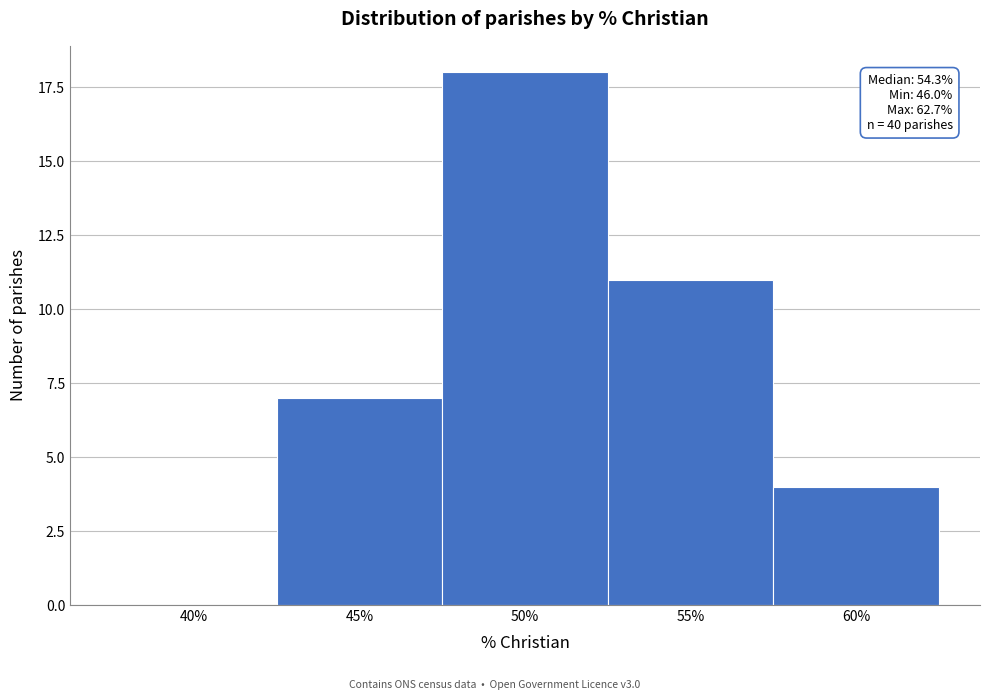

Reading right to left, what are all the values shown in this chart?

60%=4	55%=11	50%=18	45%=7	40%=0